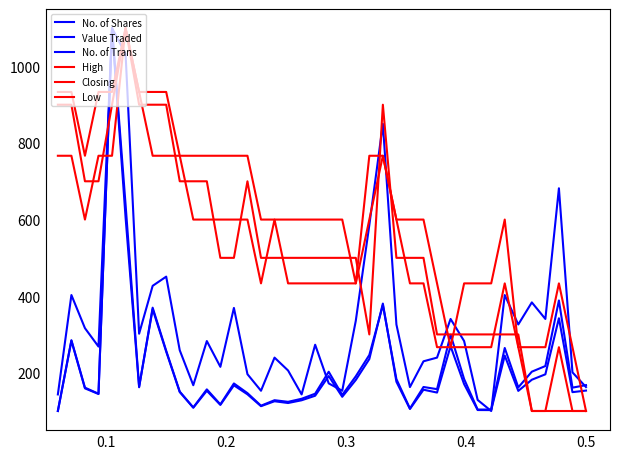

Reading left to right, what are all the values shown in this chart?

No. of Shares: 100.0	284.9	161.0	145.2	1100.0	605.6	162.0	369.9	257.4	150.7	109.2	156.5	117.3	171.9	146.7	113.9	128.2	124.0	131.9	145.2	202.5	141.9	190.6	246.3	376.5	183.3	106.5	162.7	157.1	299.2	183.4	103.8	103.8	264.6	161.7	202.7	217.4	388.8	161.0	167.6
Value Traded: 100.0	283.4	159.1	144.4	1100.0	639.1	163.8	366.1	255.1	149.5	108.6	152.8	115.9	167.0	143.5	112.6	125.4	120.9	128.0	139.9	191.2	137.1	181.0	235.7	380.6	176.4	105.3	155.6	148.1	269.1	170.2	102.5	102.3	244.7	152.5	181.7	195.8	342.2	149.2	153.3
No. of Trans: 143.3	402.9	316.3	268.3	1100.0	1032.7	301.9	426.9	451.0	258.7	167.3	282.7	215.4	369.2	196.2	152.9	239.4	205.8	143.3	273.1	172.1	152.9	335.6	585.6	850.0	326.0	162.5	229.8	239.4	340.4	282.7	128.8	100.0	402.9	326.0	383.7	340.4	681.7	201.0	162.5
High: 766.7	766.7	600.0	766.7	766.7	1100.0	933.3	766.7	766.7	766.7	600.0	600.0	600.0	600.0	600.0	433.3	600.0	433.3	433.3	433.3	433.3	433.3	433.3	600.0	766.7	600.0	433.3	433.3	266.7	266.7	266.7	266.7	266.7	433.3	266.7	100.0	100.0	266.7	100.0	100.0
Closing: 933.3	933.3	766.7	933.3	933.3	1100.0	933.3	933.3	933.3	766.7	766.7	766.7	766.7	766.7	766.7	600.0	600.0	600.0	600.0	600.0	600.0	600.0	433.3	766.7	766.7	600.0	600.0	600.0	433.3	266.7	433.3	433.3	433.3	600.0	266.7	266.7	266.7	433.3	266.7	100.0
Low: 900.0	900.0	700.0	700.0	900.0	1100.0	900.0	900.0	900.0	700.0	700.0	700.0	500.0	500.0	700.0	500.0	500.0	500.0	500.0	500.0	500.0	500.0	500.0	300.0	900.0	500.0	500.0	500.0	300.0	300.0	300.0	300.0	300.0	300.0	300.0	100.0	100.0	100.0	100.0	100.0